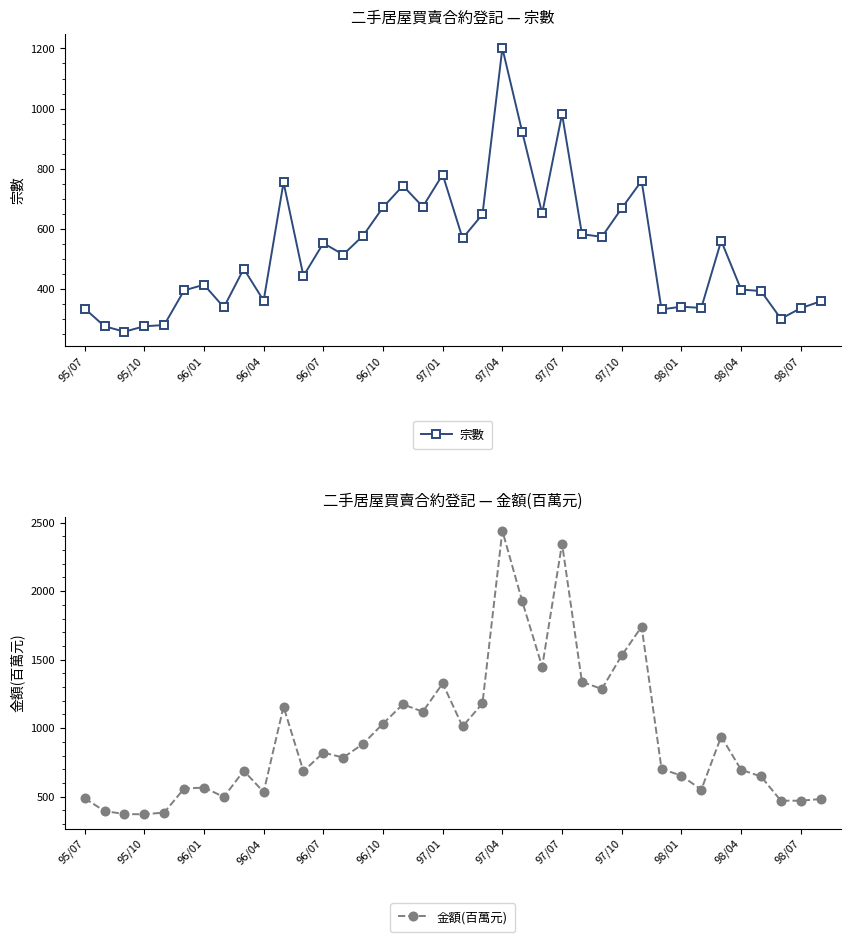

True or false: 宗數 has more than 1 points higher than both neighbors.

True